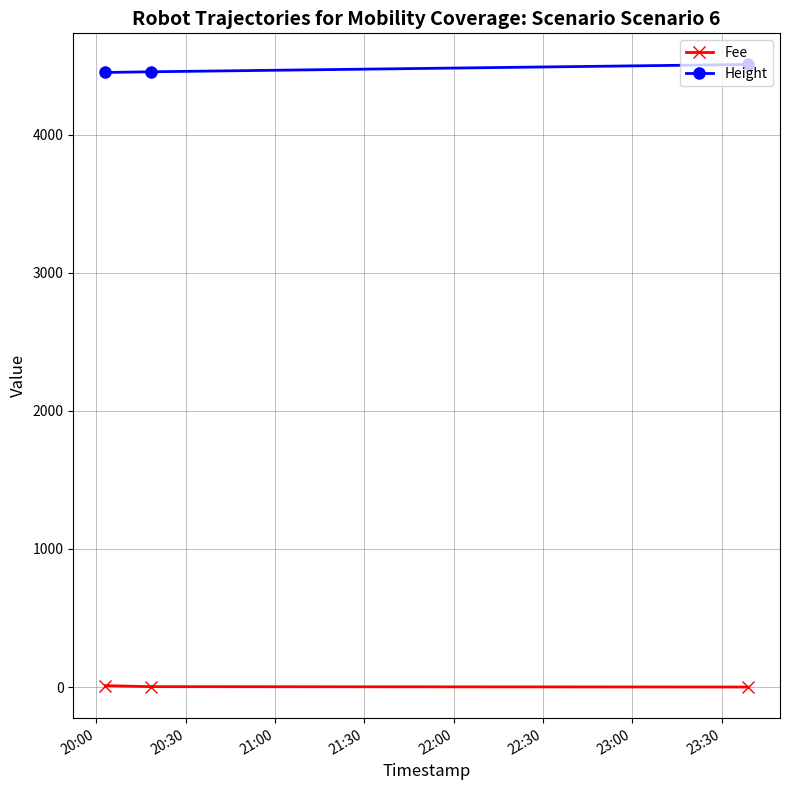

What is the minimum value for Height?

4451.0